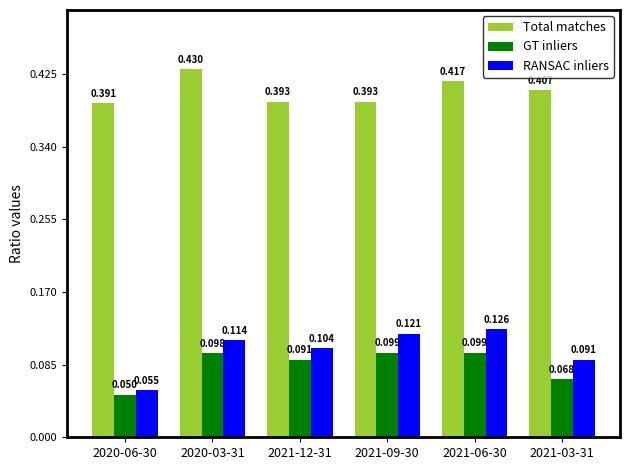

What is the spread (max minus min) of values at 2020-03-31?

0.3